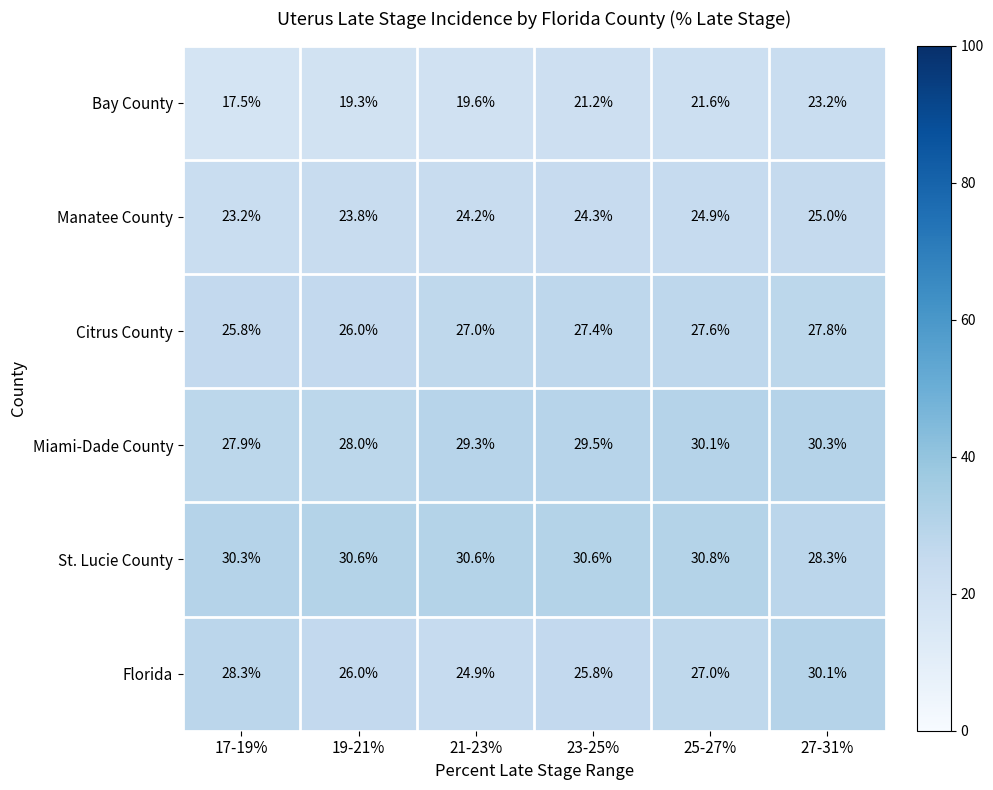

At which category does the chart reach its peak across all series?

25-27%